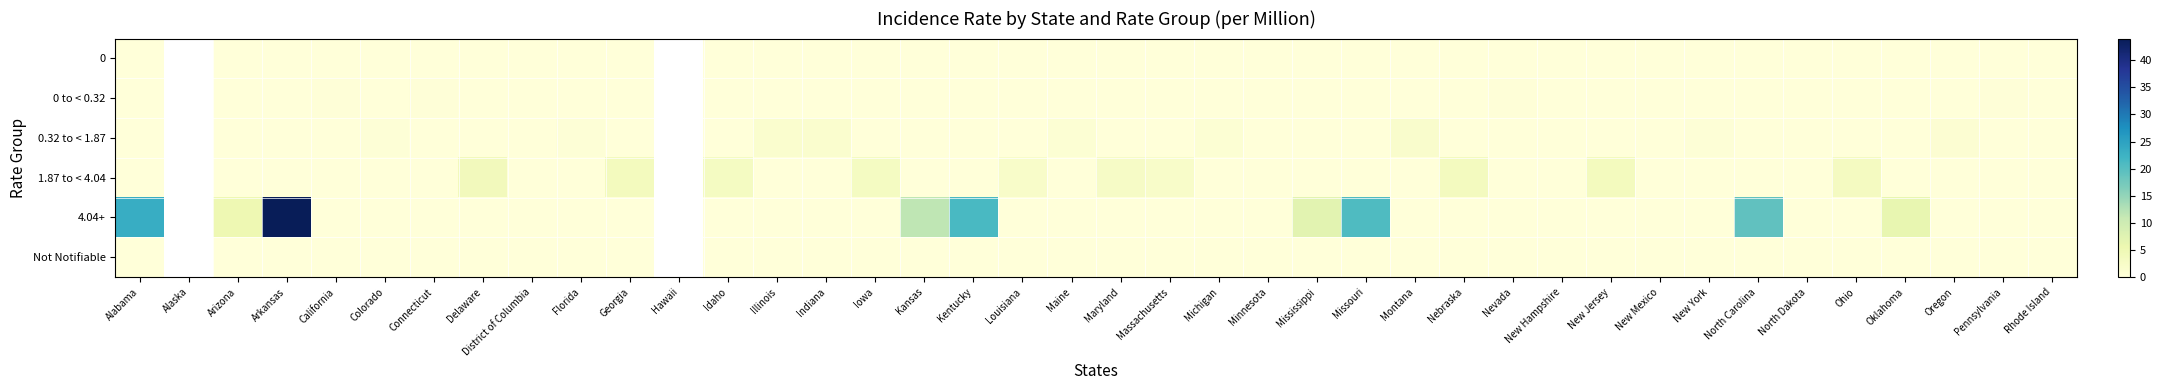

List the labels in order of 0 value, largest first.

Alabama, Alaska, Arizona, Arkansas, California, Colorado, Connecticut, Delaware, District of Columbia, Florida, Georgia, Hawaii, Idaho, Illinois, Indiana, Iowa, Kansas, Kentucky, Louisiana, Maine, Maryland, Massachusetts, Michigan, Minnesota, Mississippi, Missouri, Montana, Nebraska, Nevada, New Hampshire, New Jersey, New Mexico, New York, North Carolina, North Dakota, Ohio, Oklahoma, Oregon, Pennsylvania, Rhode Island